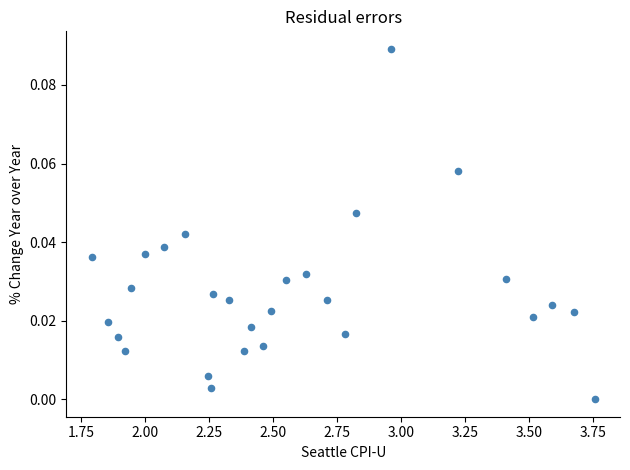

Count the number of points in this scatter plot.

28